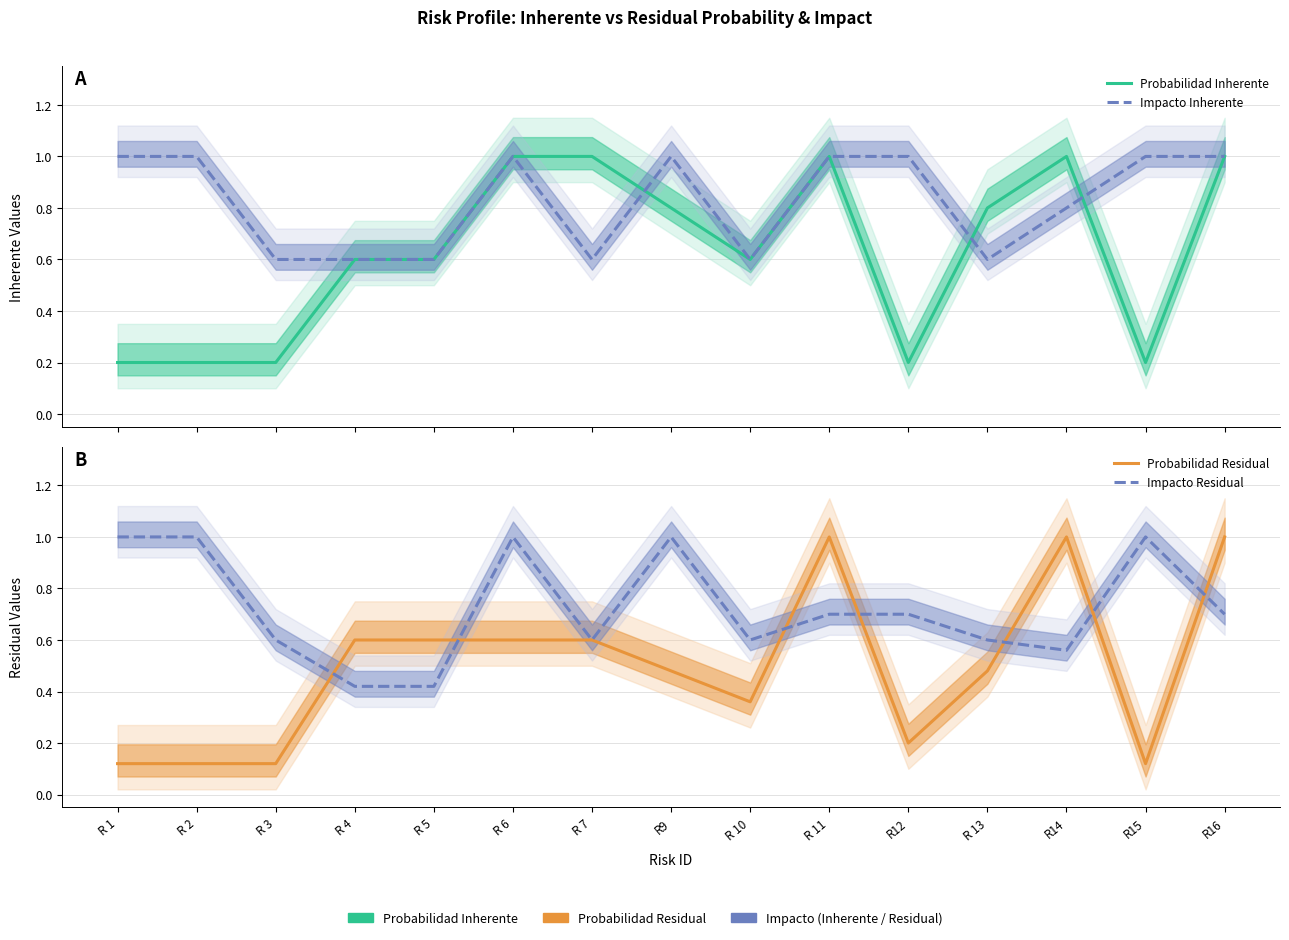

Count the number of data series in this chart.

4